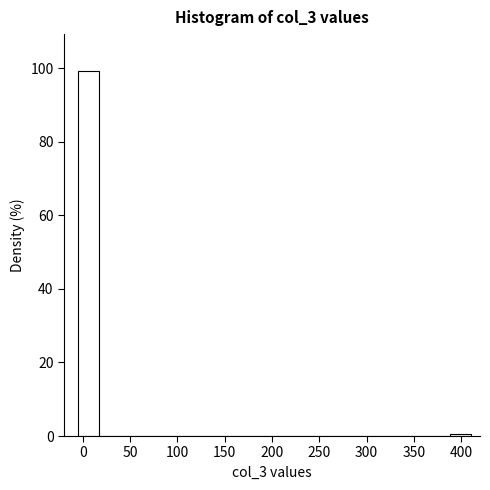

Reading left to right, list every bar in this chart as the range it spans on the x-axis followed by its height. Neither the bar edges nor the heights are printed on the chart, so give them approximately, as read against the axes.

-5 to 15: 100
15 to 40: 0
40 to 60: 0
60 to 80: 0
80 to 105: 0
105 to 125: 0
125 to 150: 0
150 to 170: 0
170 to 190: 0
190 to 215: 0
215 to 235: 0
235 to 255: 0
255 to 280: 0
280 to 300: 0
300 to 325: 0
325 to 345: 0
345 to 365: 0
365 to 390: 0
390 to 410: under 2